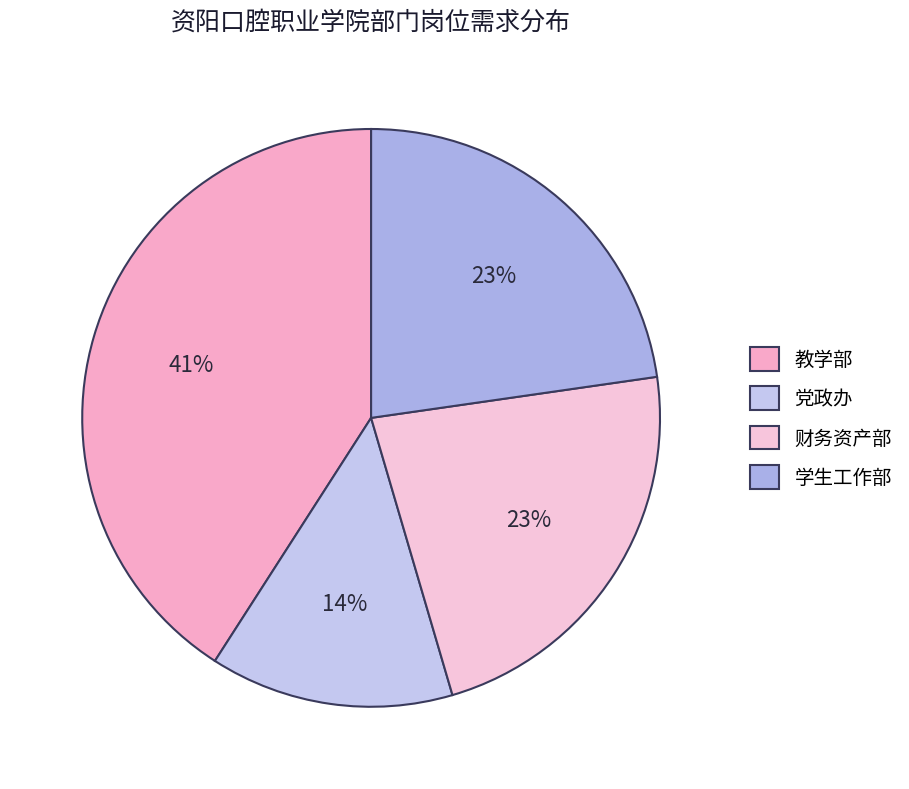

To the nearest percent, what is the difference between the 党政办 and 财务资产部 slice percentages?

9%